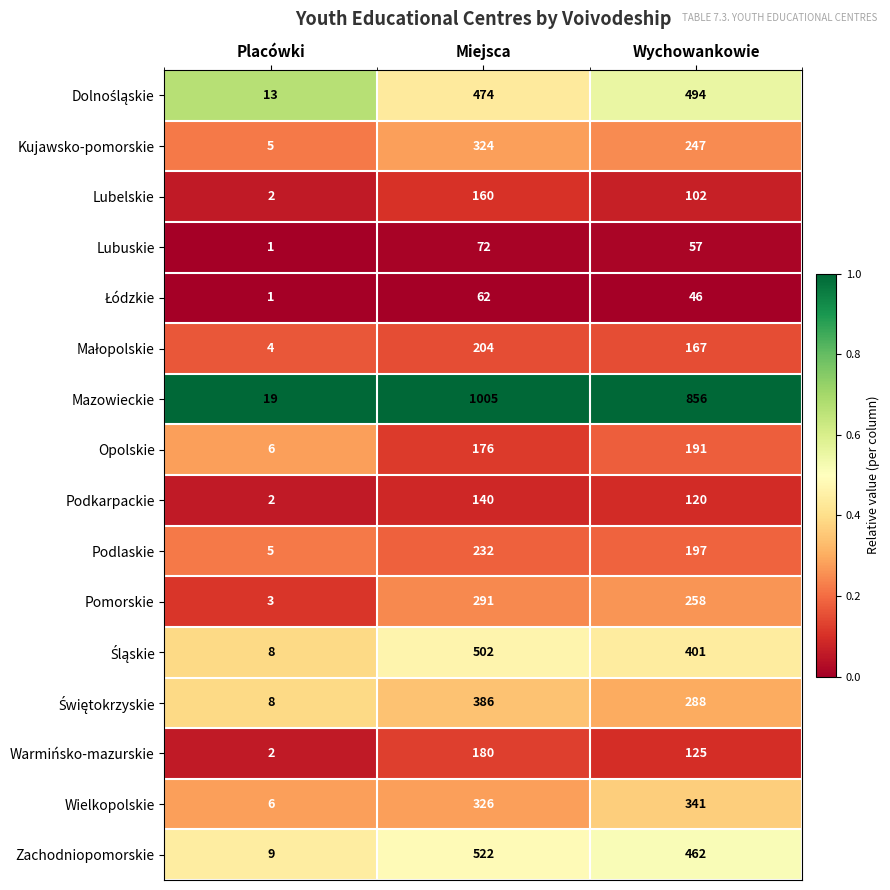

What is the difference between the Podlaskie values at Wychowankowie and Placówki?

192